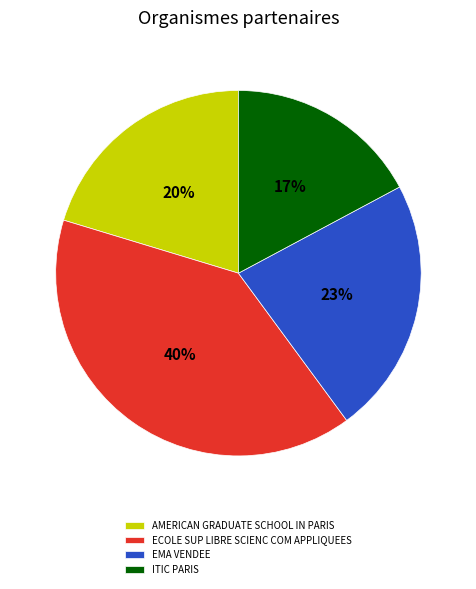

What is the ratio of the value at AMERICAN GRADUATE SCHOOL IN PARIS to the value at ITIC PARIS?

1.2